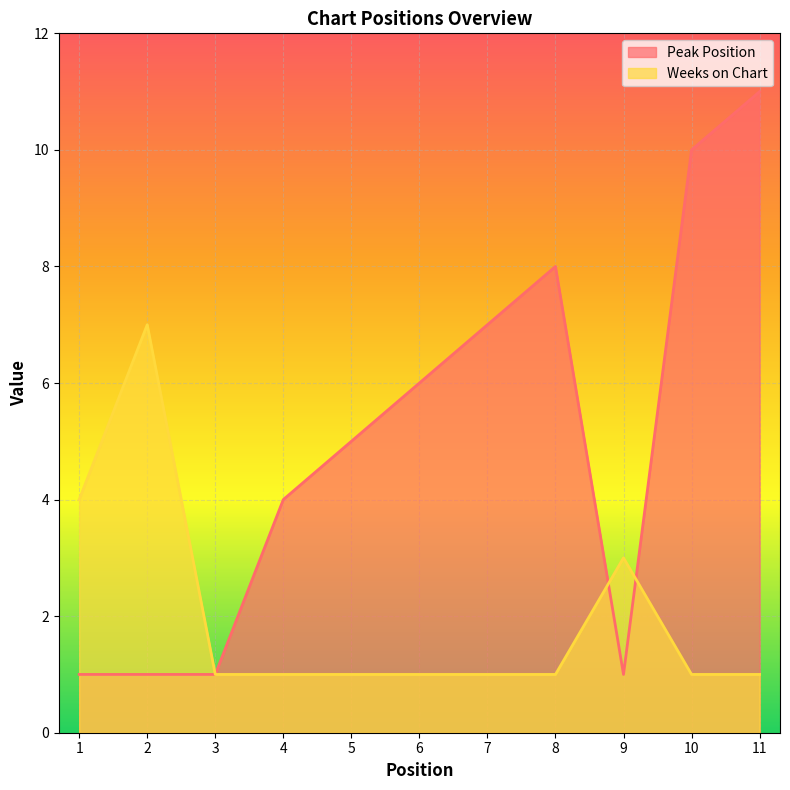

Where does the Peak Position series first go above 5?

6